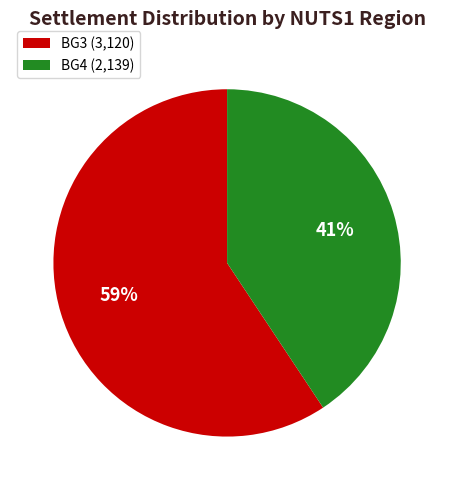

Count the number of slices in the pie.

2